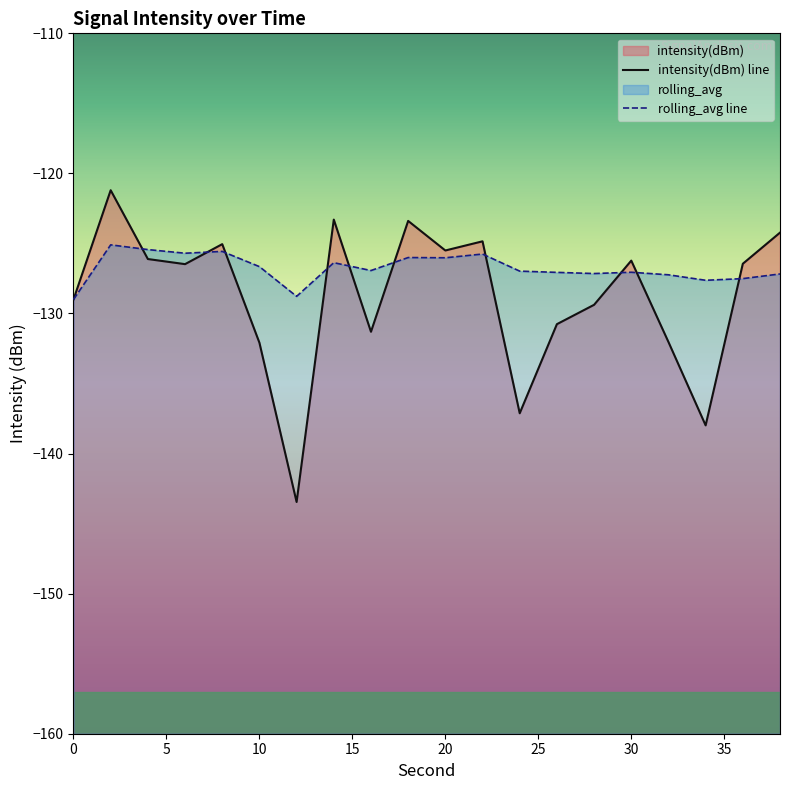

What is the highest value of the rolling_avg series?

-125.1